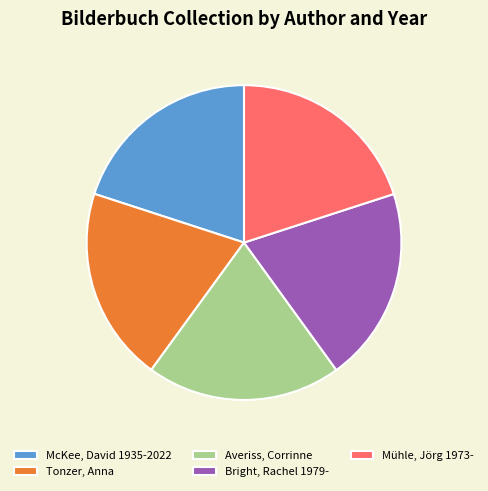

Does Averiss, Corrinne account for over 50% of the chart?

No